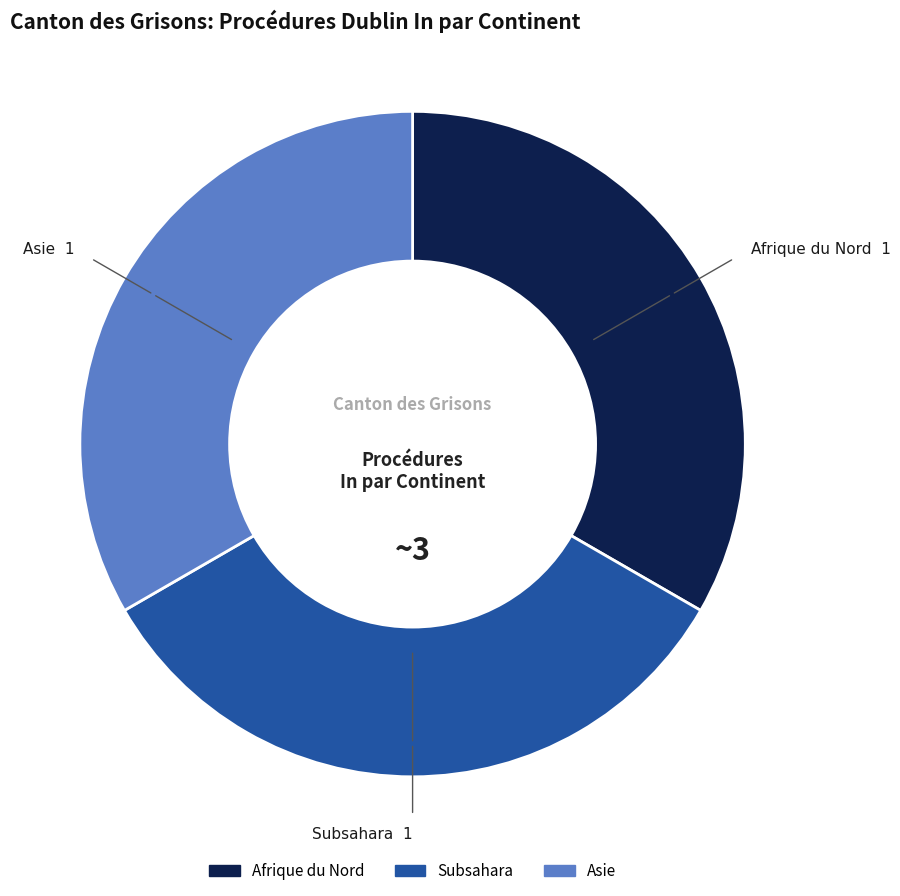

Is there any slice that represents more than half of the pie?

No